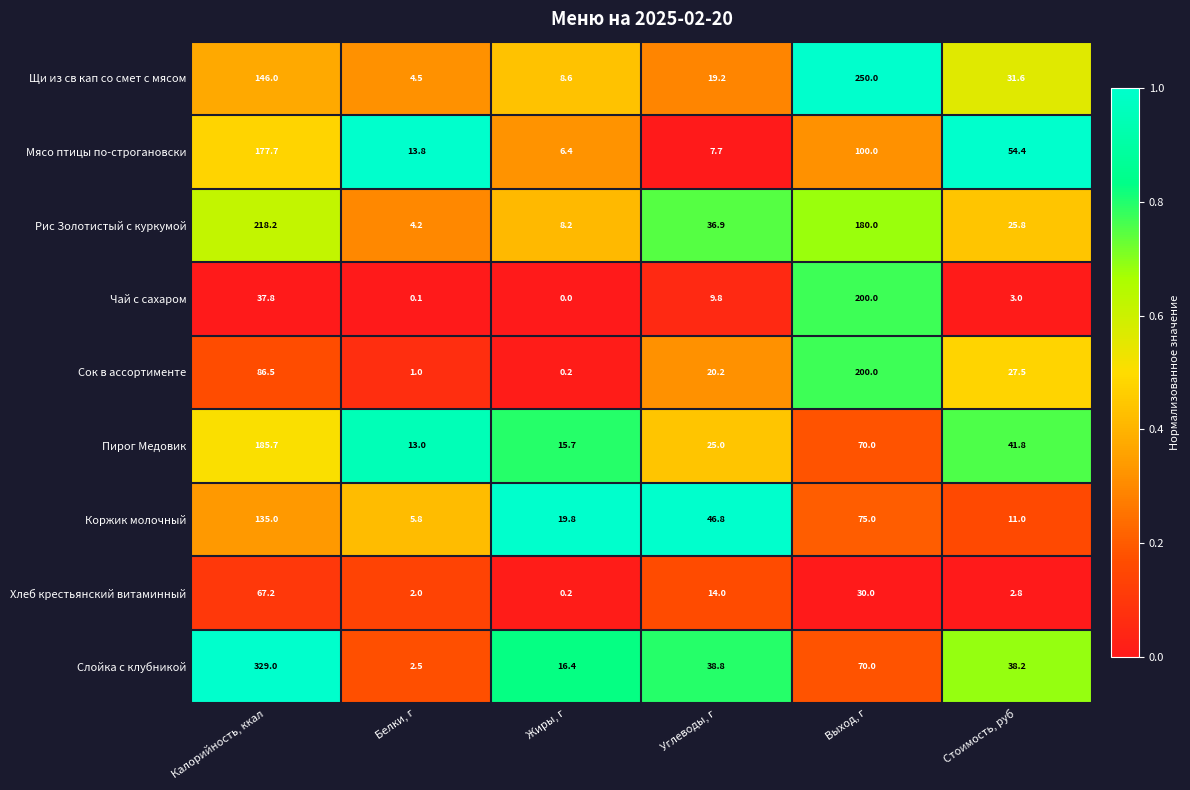

At which category is the sum across all series the highest?

Калорийность, ккал